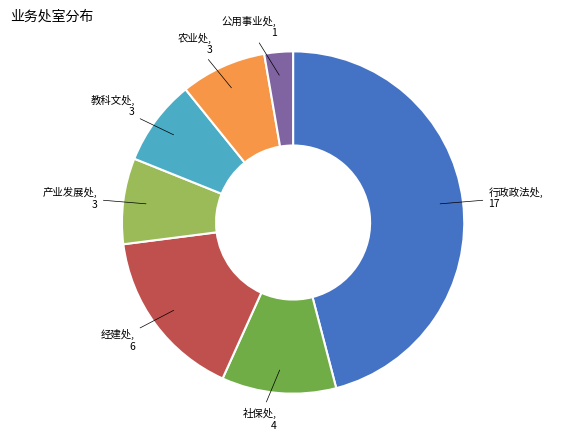

Is there a majority slice in this chart?

No